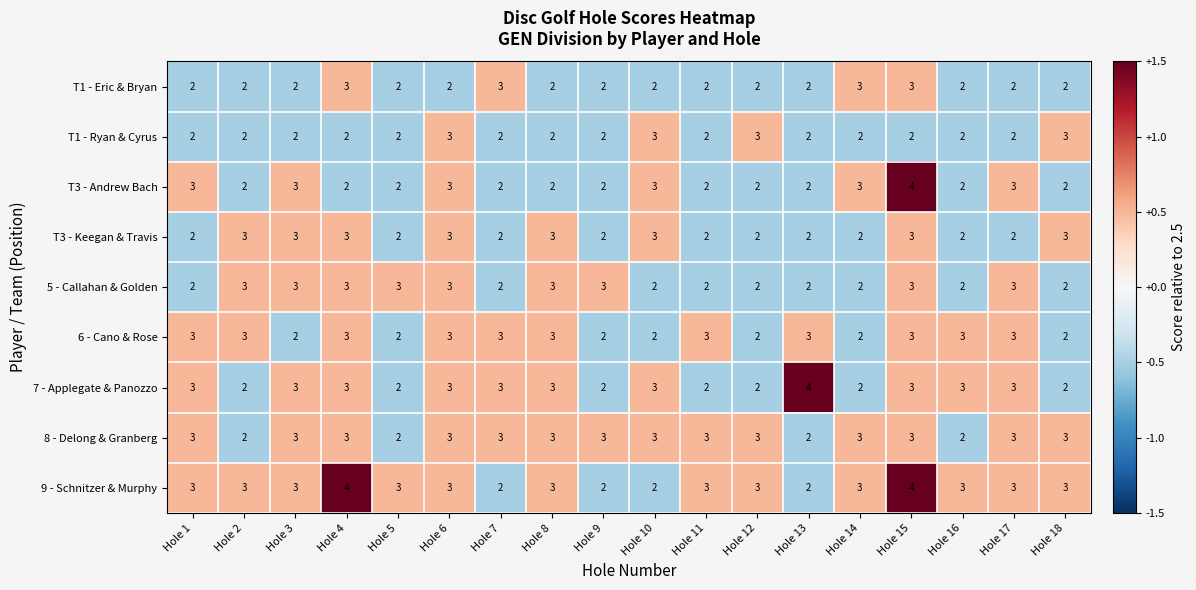

How many data points in 6 - Cano & Rose are less than 3?

7